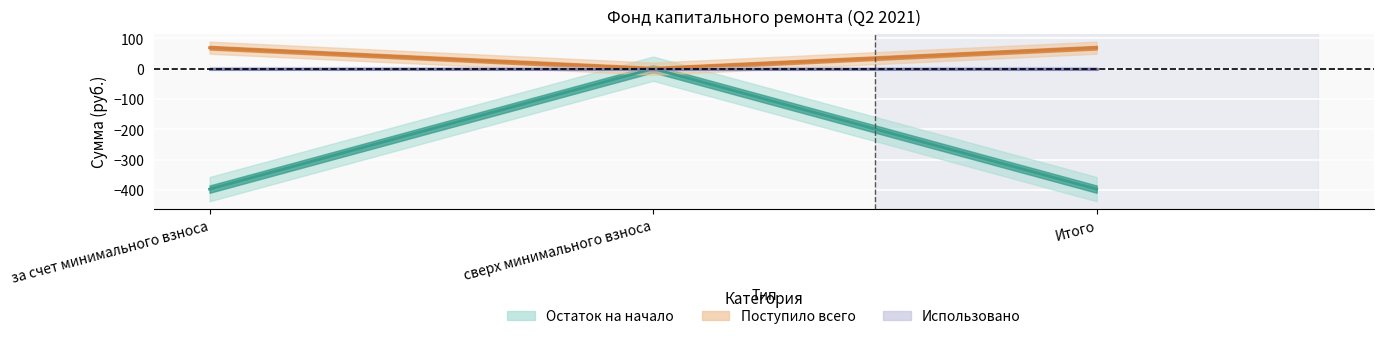

What is the label of the 1st point from the right?

Итого